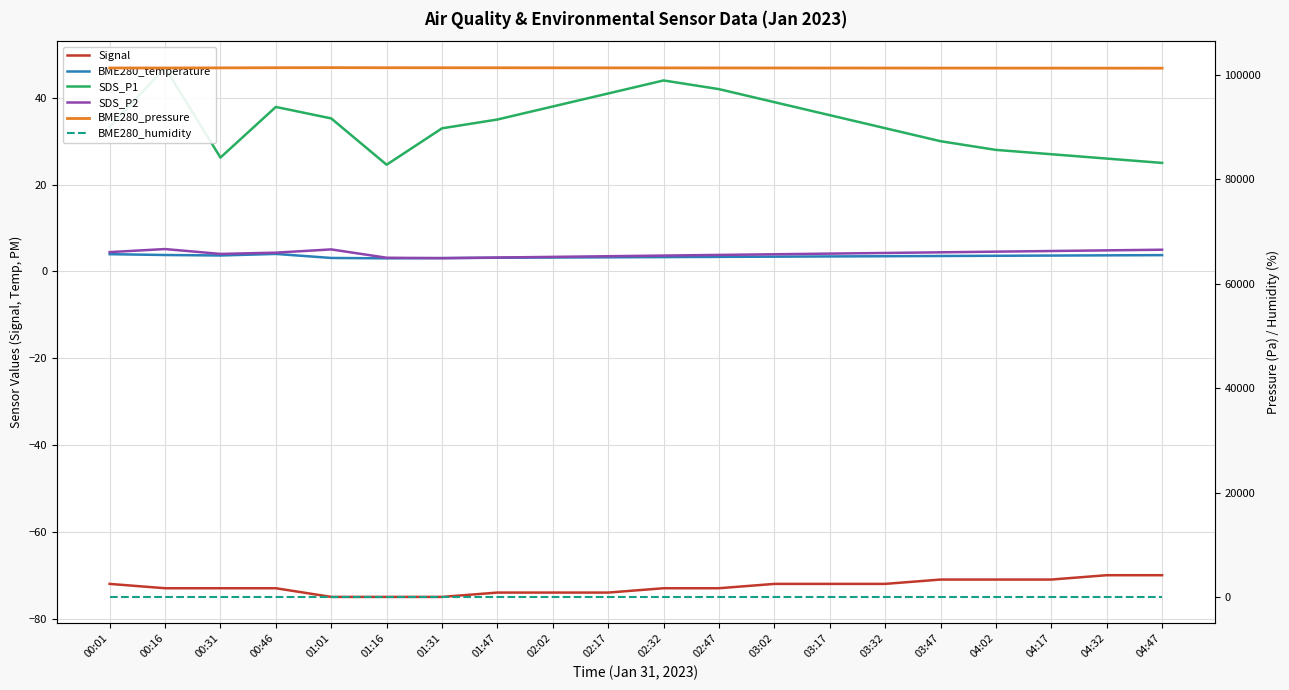

At which label does Signal first exceed -73?

00:01